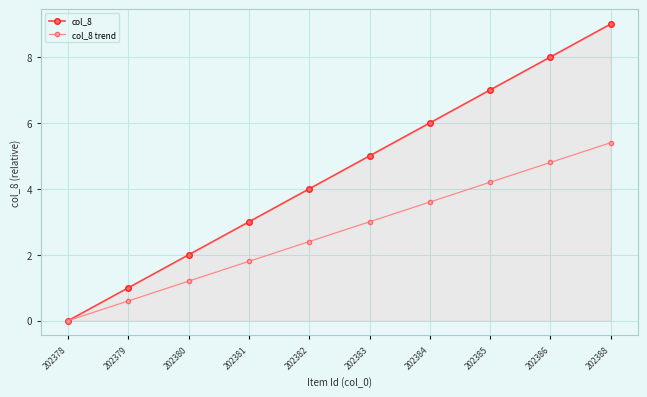

How many data points in col_8 trend are less than 3?

5